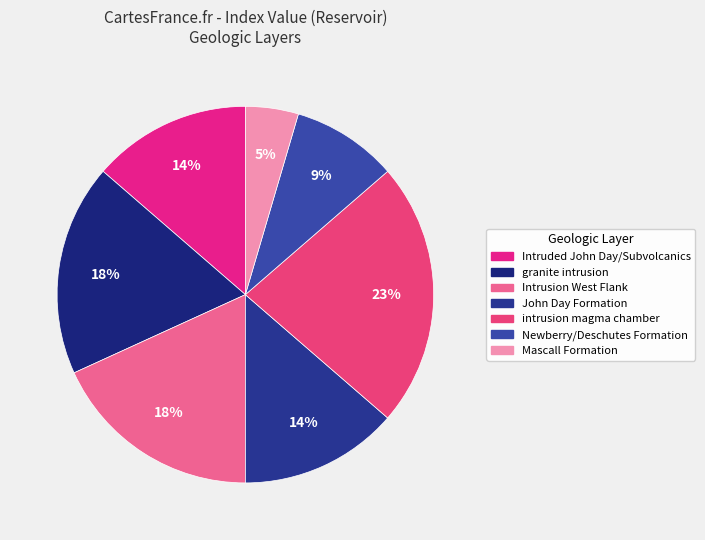

How many slices are in this pie chart?

7